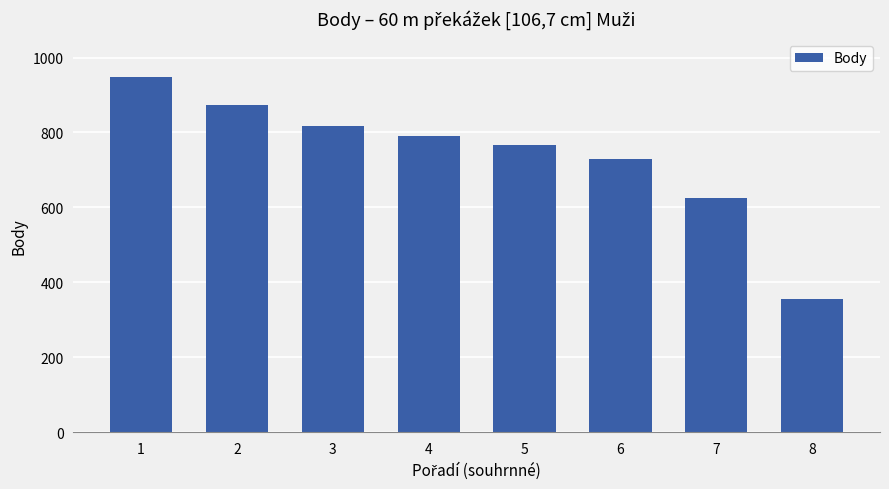

What is the difference between the values at 2 and 8?

519